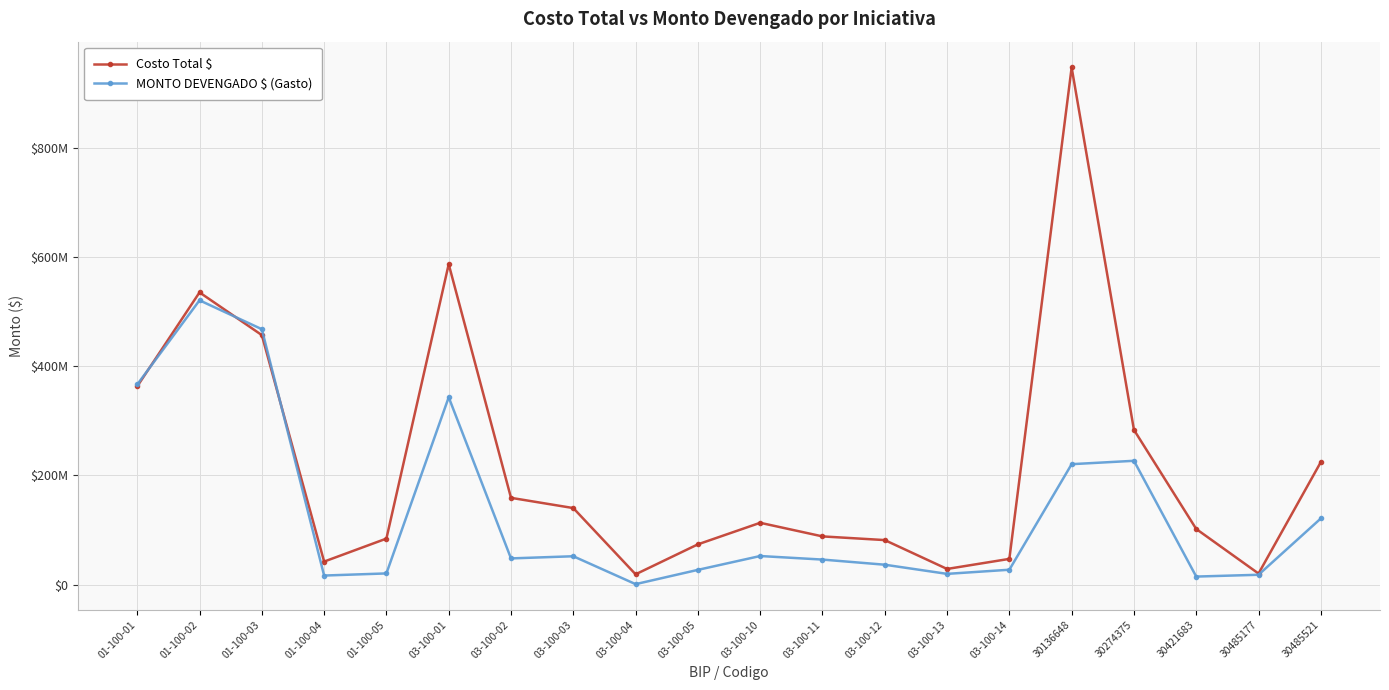

List the series in order of their overall mean, highest first.

Costo Total $, MONTO DEVENGADO $ (Gasto)